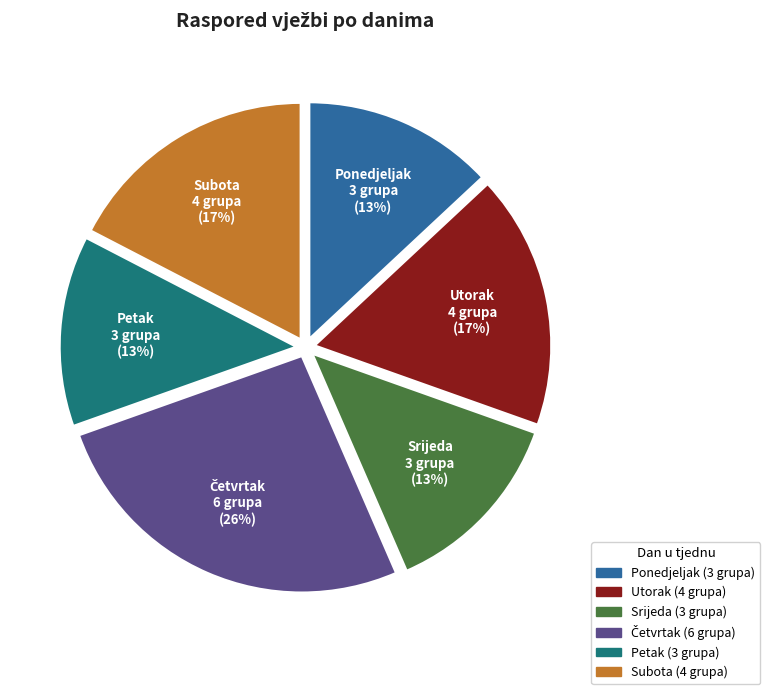

Combined, do Subota and Srijeda account for over 50%?

No